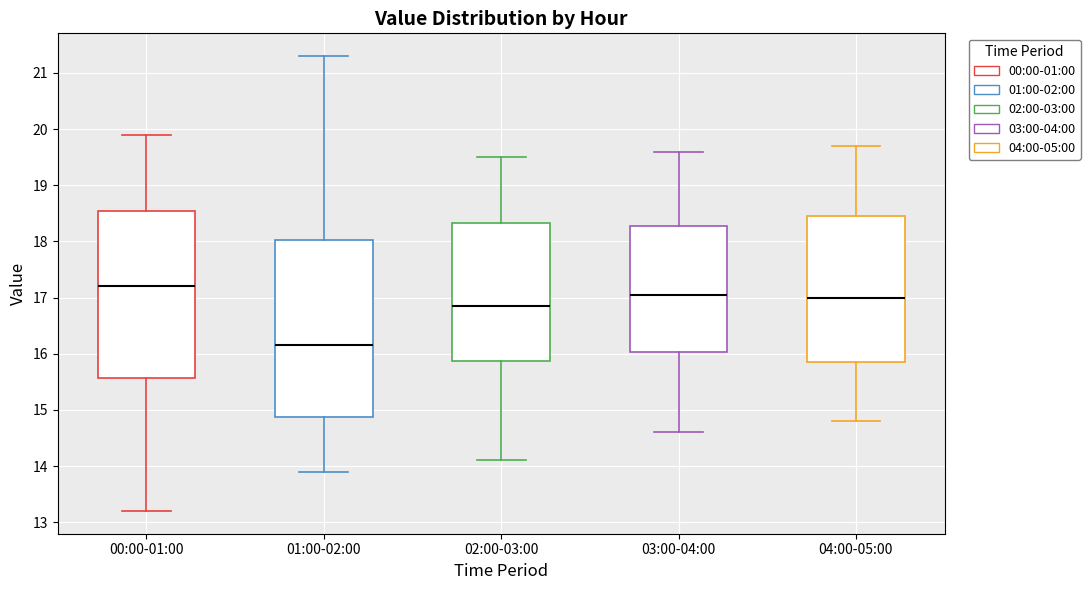

Reading left to right, transcribe this box plot: for each box, give where its median line is, the range the box spans, and where its two whiskers end, as read against the y-axis. The values are not printed on the chart, so give them approximately, as read against the axis.

00:00-01:00: median 17.2, box 15.6 to 18.6, whiskers 13.2 to 19.9
01:00-02:00: median 16.2, box 14.9 to 18.0, whiskers 13.9 to 21.3
02:00-03:00: median 16.9, box 15.9 to 18.3, whiskers 14.1 to 19.5
03:00-04:00: median 17.1, box 16.0 to 18.3, whiskers 14.6 to 19.6
04:00-05:00: median 17.0, box 15.9 to 18.5, whiskers 14.8 to 19.7